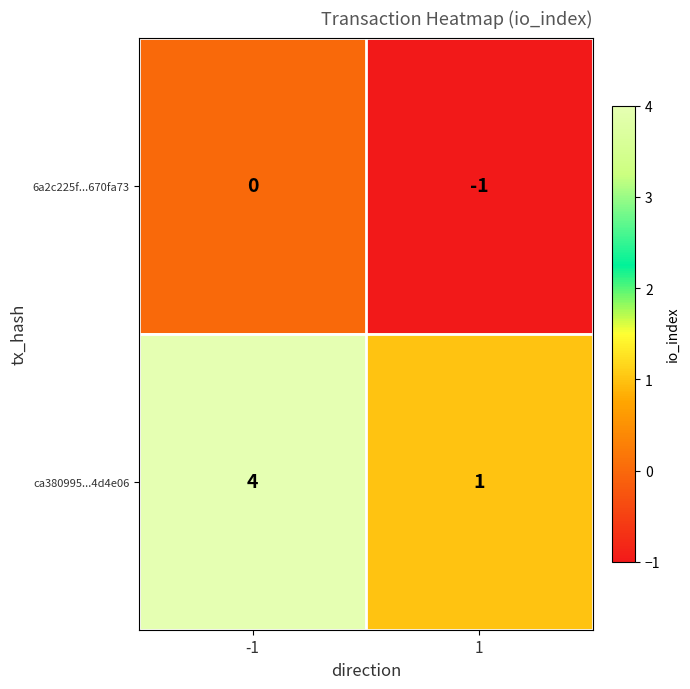

What is the minimum value shown in the chart?

-1